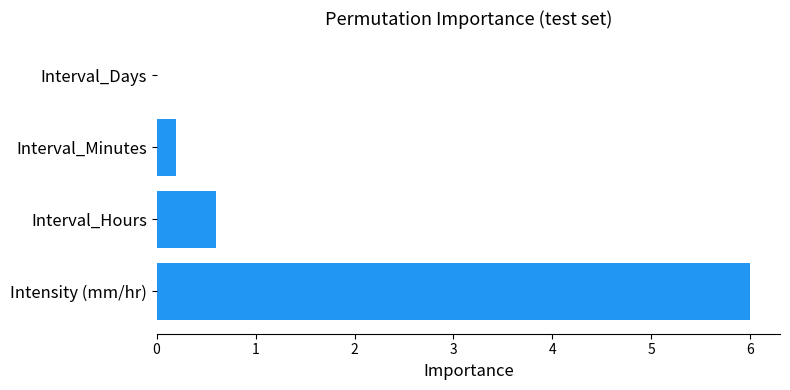

Are the bars grouped side by side (vs. stacked)?

No